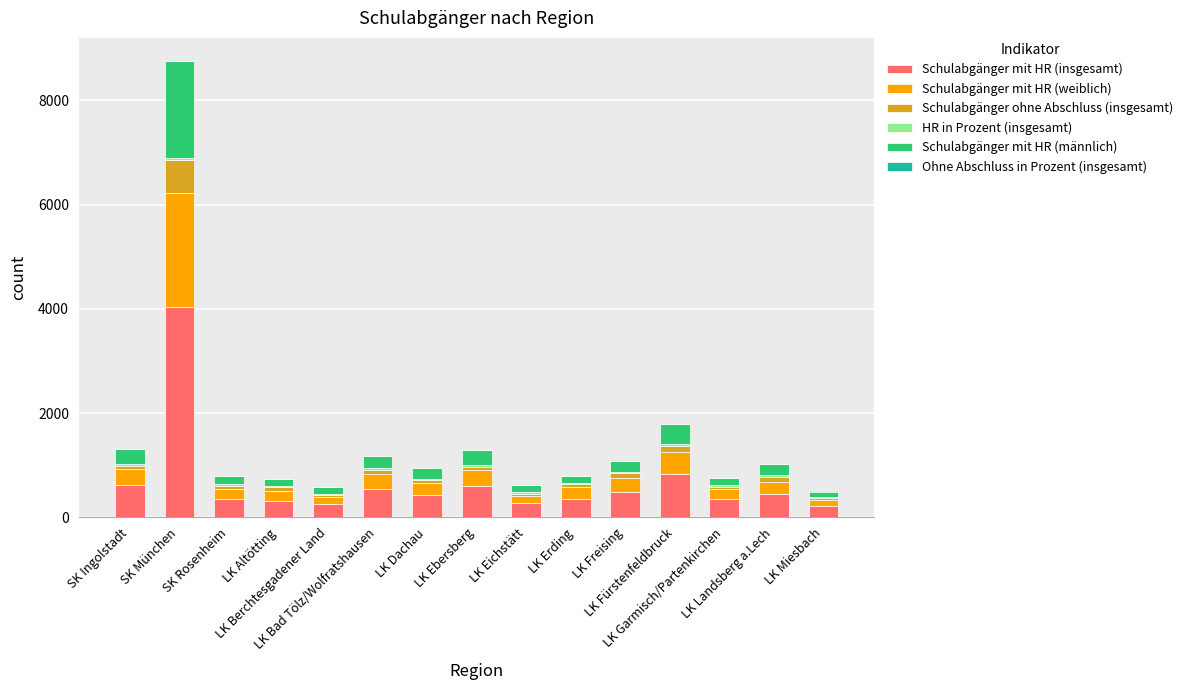

Does the chart contain stacked bars?

Yes